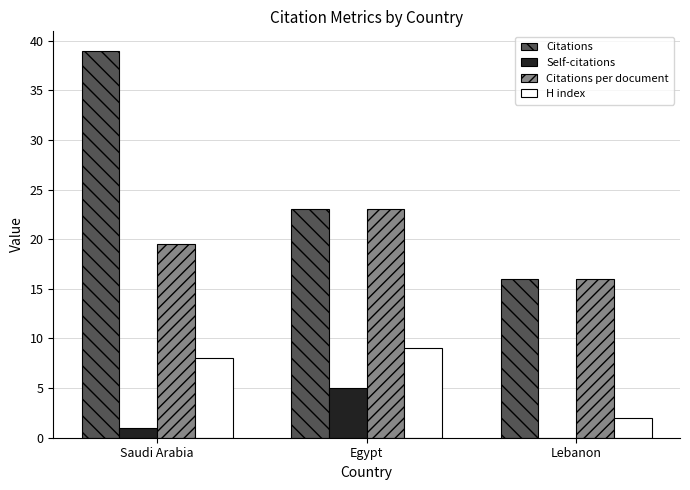

Which category has the highest value in the H index series?

Egypt